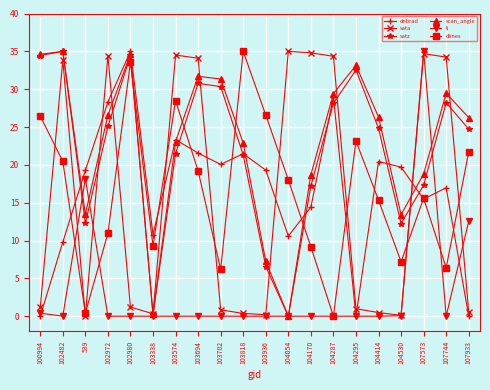

What is the greatest value displayed?

35.0